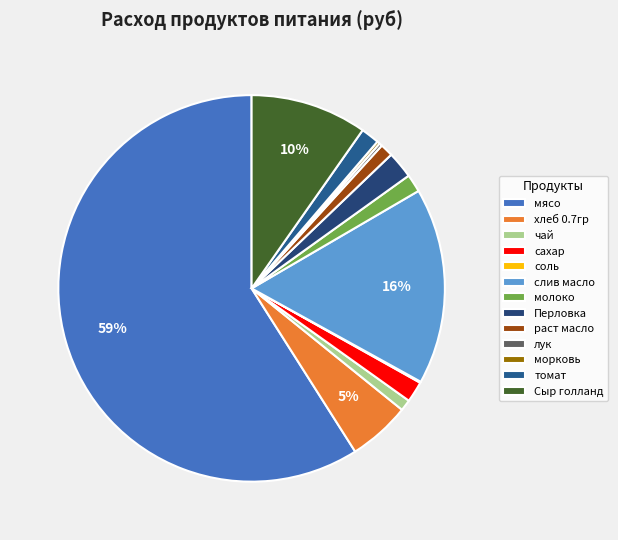

Is the sum of морковь and хлеб 0.7гр greater than half?

No